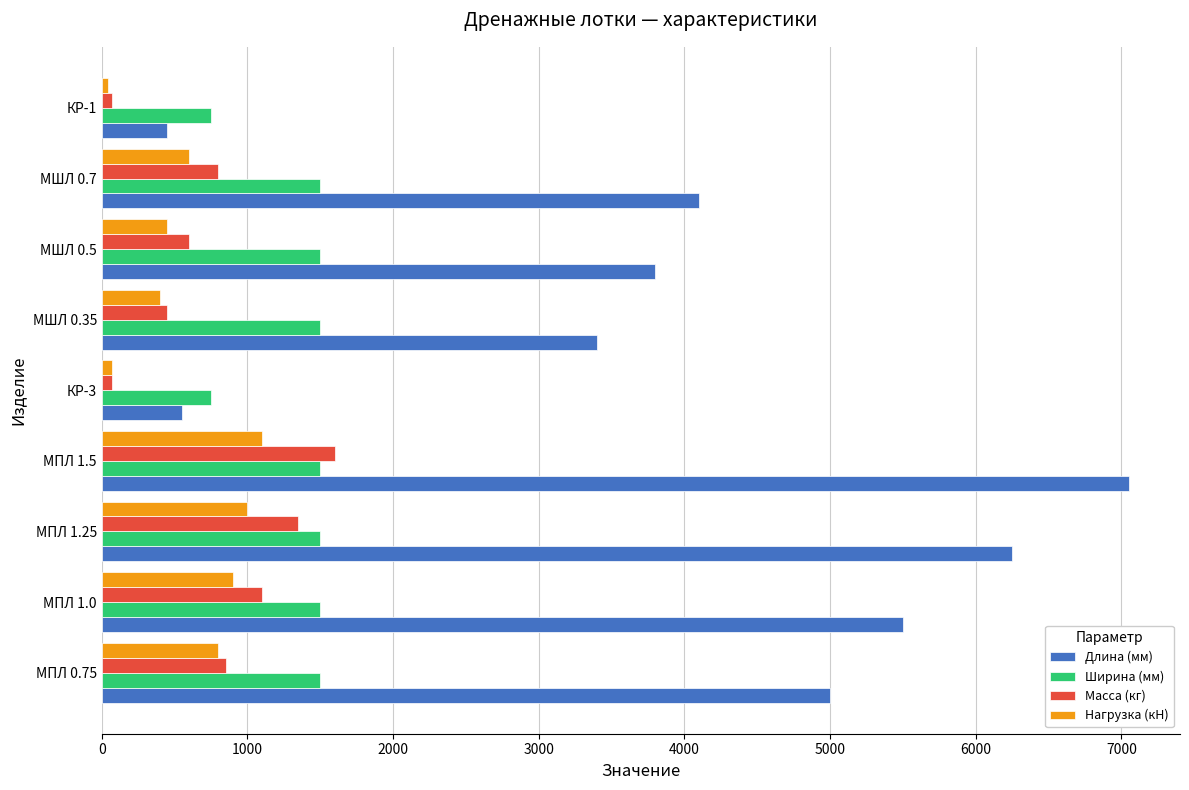

At which category is the sum across all series the highest?

МПЛ 1.5